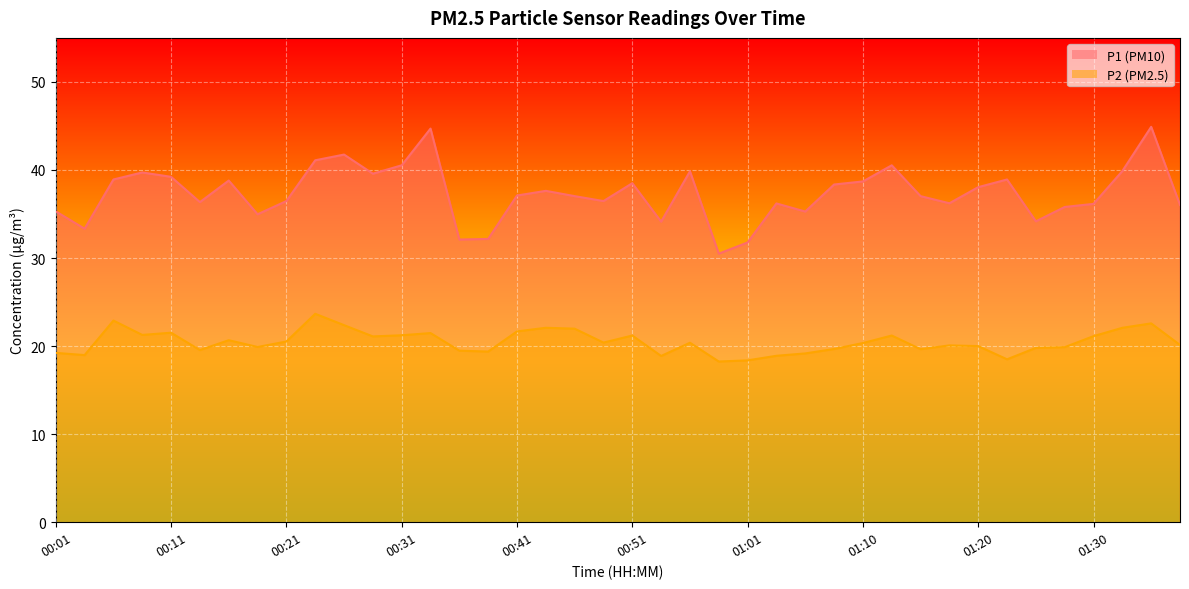

What is the total value across all series at 01:20?

58.0